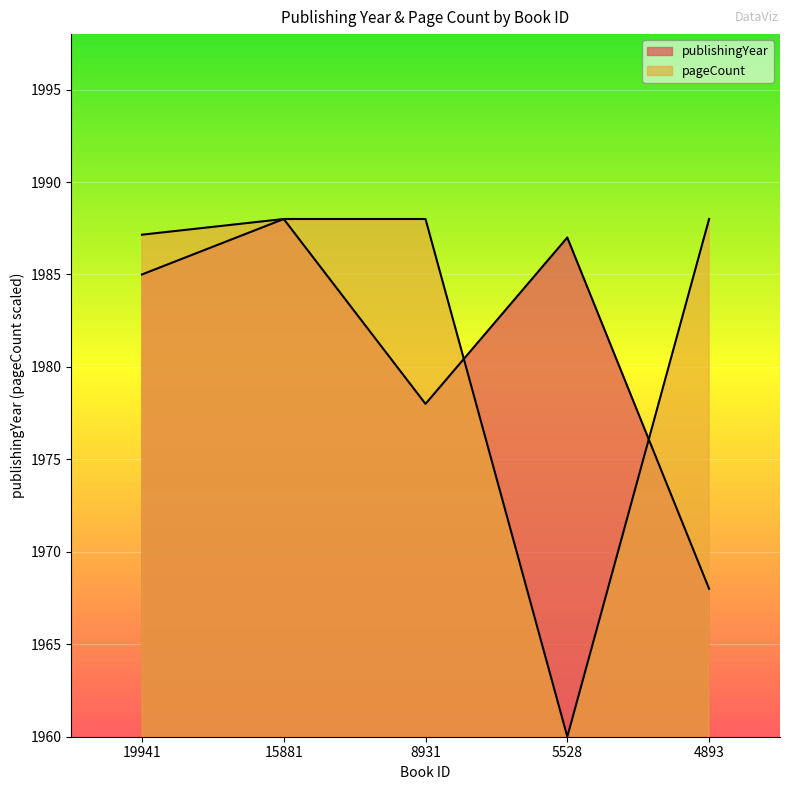

How many interior local valleys does the publishingYear series have?

1